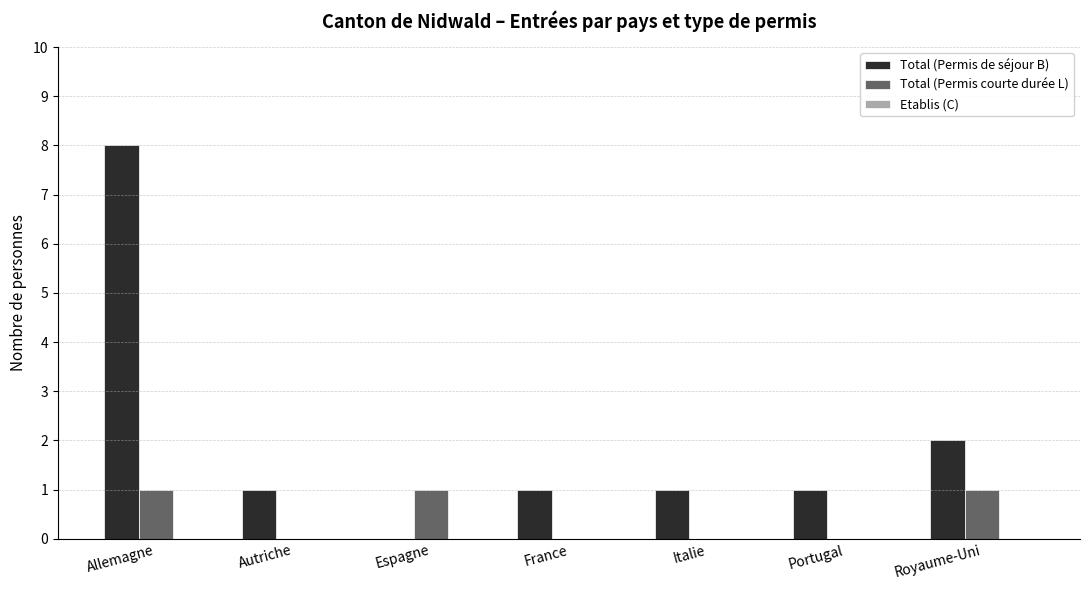

Between Espagne and Royaume-Uni, which series saw the biggest shift?

Total (Permis de séjour B)